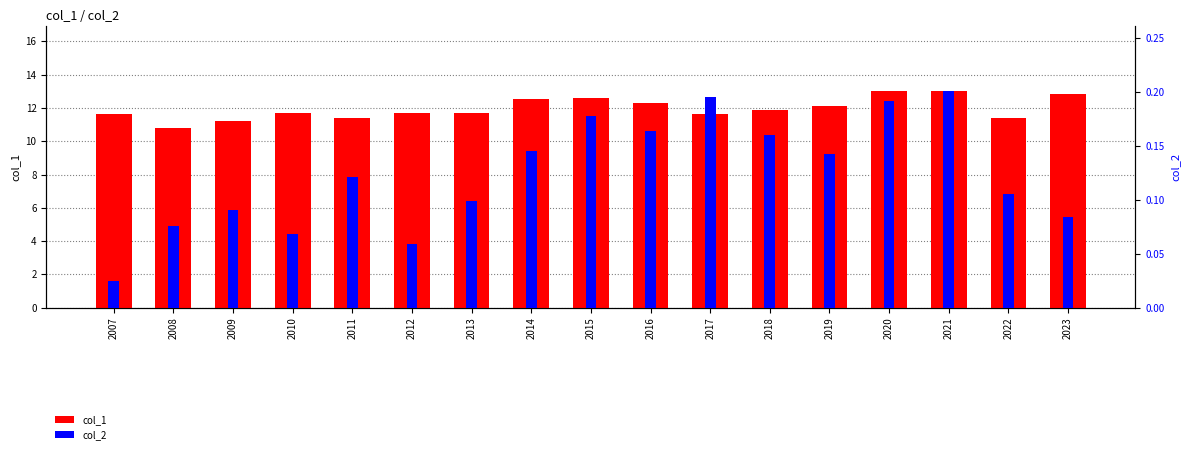

What is the value of the col_2 bar at the 3rd from the left?

0.1